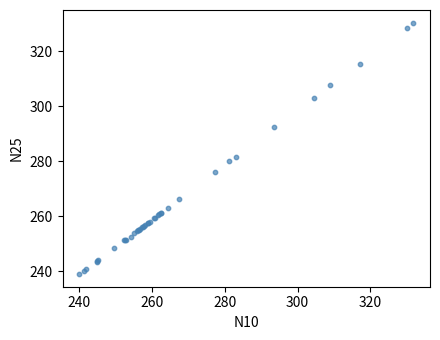

What Y value in the scatter plot is closest to 284?

281.5